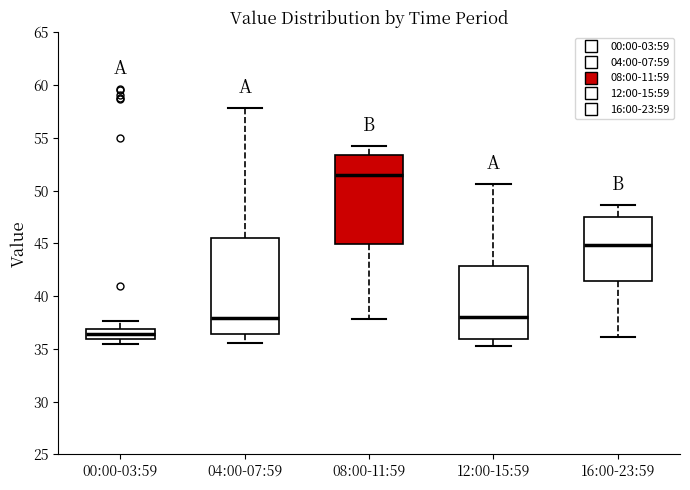

Reading left to right, read every box against the y-axis: the position of its median line, the range the box covers, and the ends of its whiskers. The values are not printed on the chart, so give them approximately, as read against the axis.

00:00-03:59: median 36.5, box 36.0 to 37.0, whiskers 35.5 to 37.5
04:00-07:59: median 38.0, box 36.5 to 45.5, whiskers 35.5 to 58.0
08:00-11:59: median 51.5, box 45.0 to 53.5, whiskers 38.0 to 54.0
12:00-15:59: median 38.0, box 36.0 to 43.0, whiskers 35.5 to 50.5
16:00-23:59: median 45.0, box 41.5 to 47.5, whiskers 36.0 to 48.5